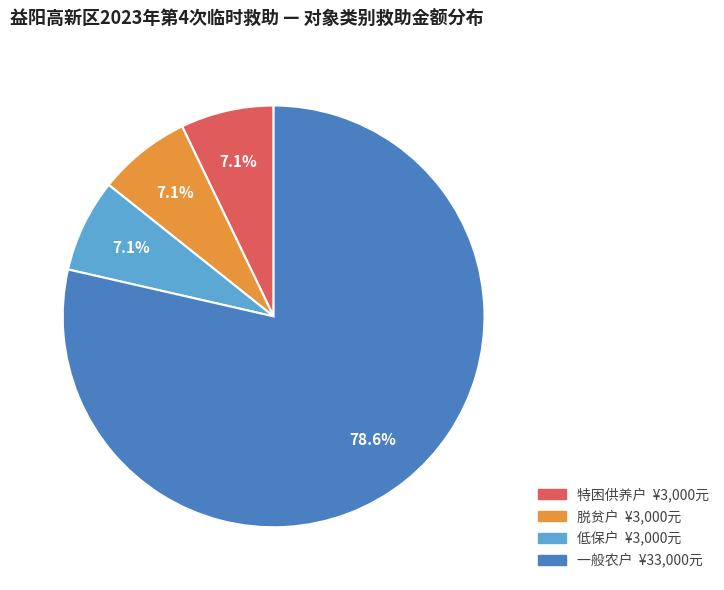

To the nearest percent, what percentage of the pie is 脱贫户?

7%